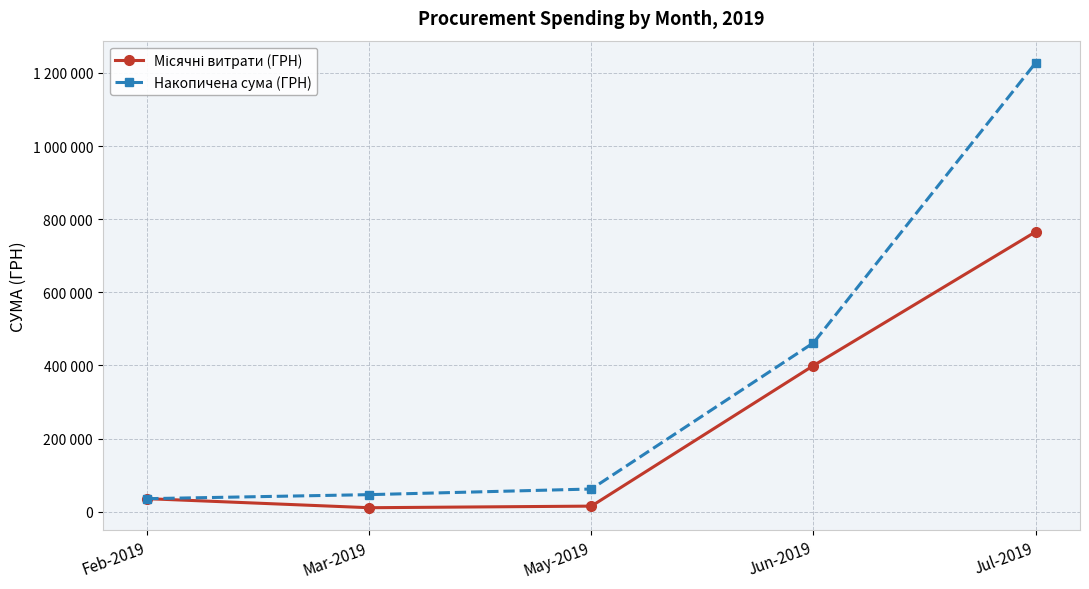

Does the chart have visible grid lines?

Yes